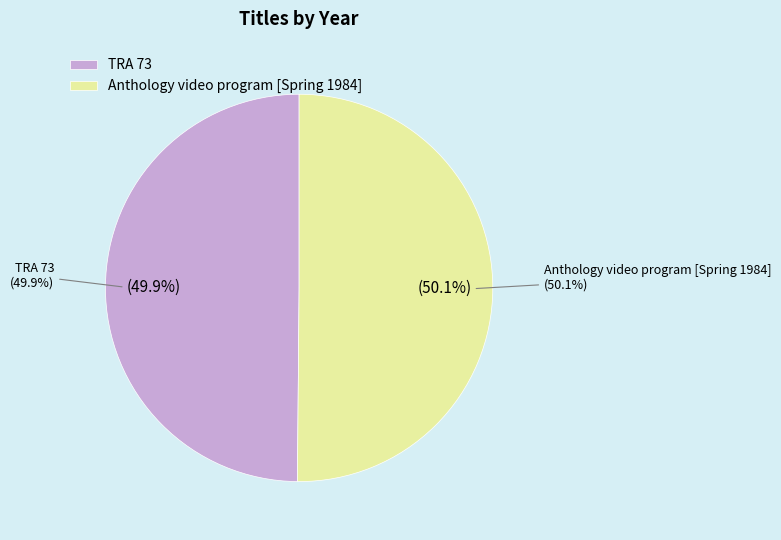

What percentage is the TRA 73 slice, to the nearest percent?

50%